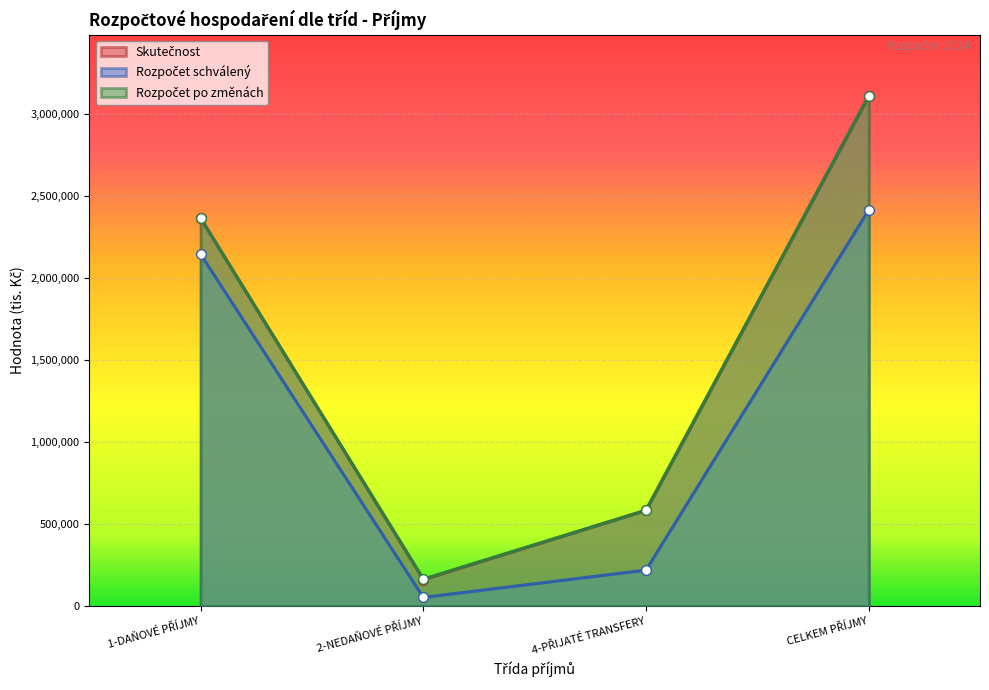

Which category has the highest value across all series?

CELKEM PŘÍJMY